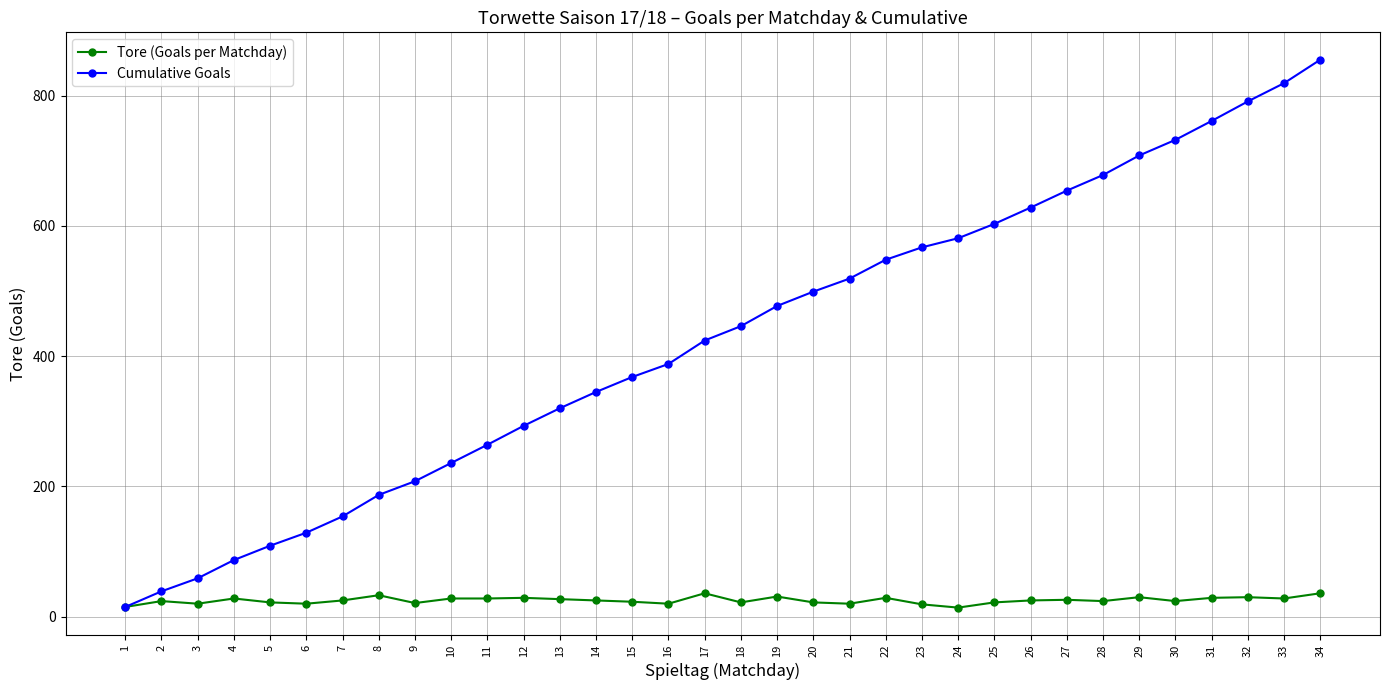

At how many categories does at least one series exceed 563?

12